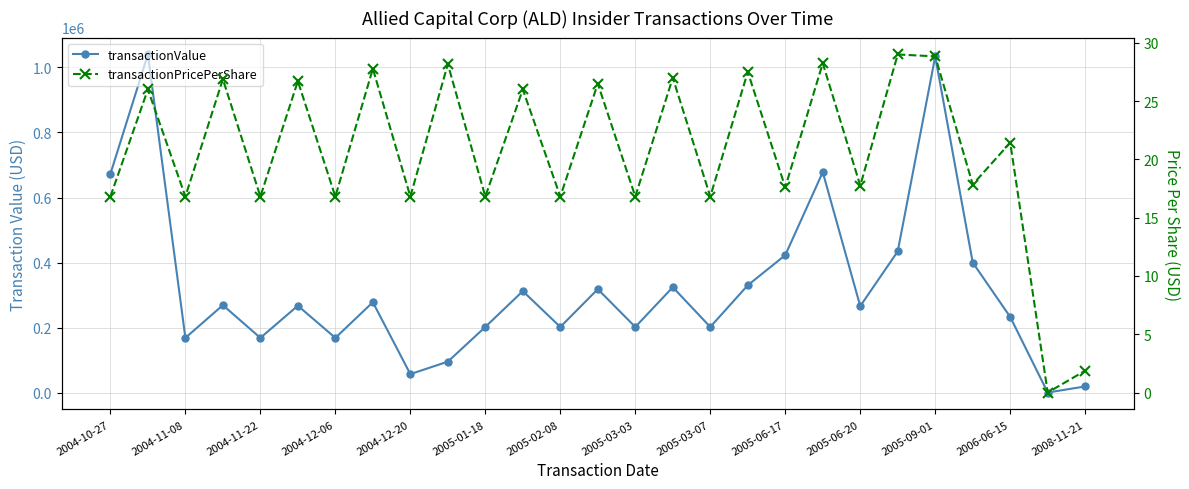

True or false: transactionValue and transactionPricePerShare intersect in this chart.

False